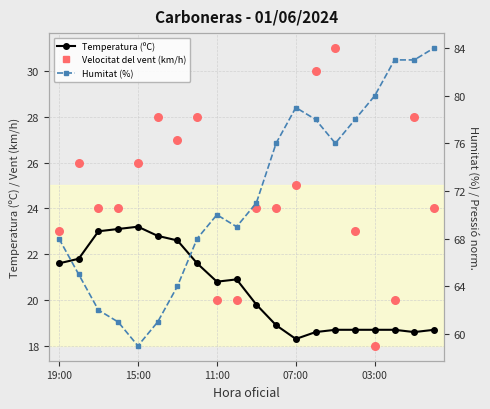

Which series has the largest total across all categories?

Humitat (%)